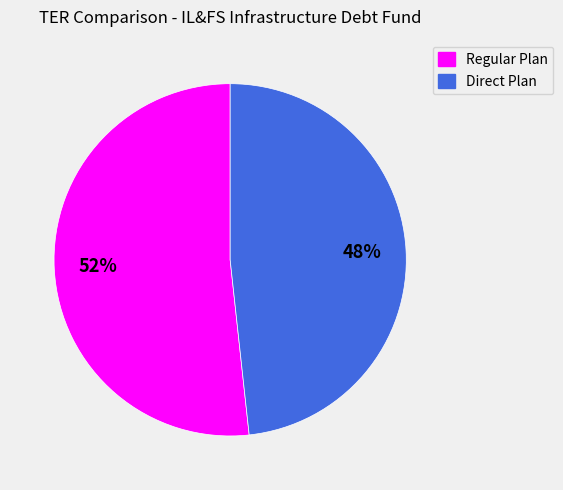

To the nearest percent, what is the average slice percentage?

50%